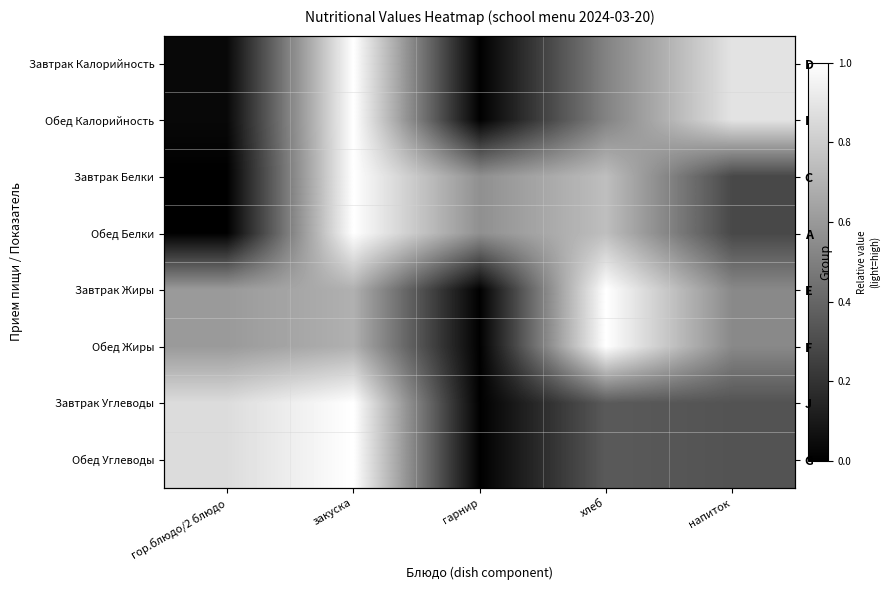

Rank the series at хлеб from highest to lowest value.

Завтрак Жиры, Обед Жиры, Завтрак Белки, Обед Белки, Завтрак Калорийность, Обед Калорийность, Завтрак Углеводы, Обед Углеводы